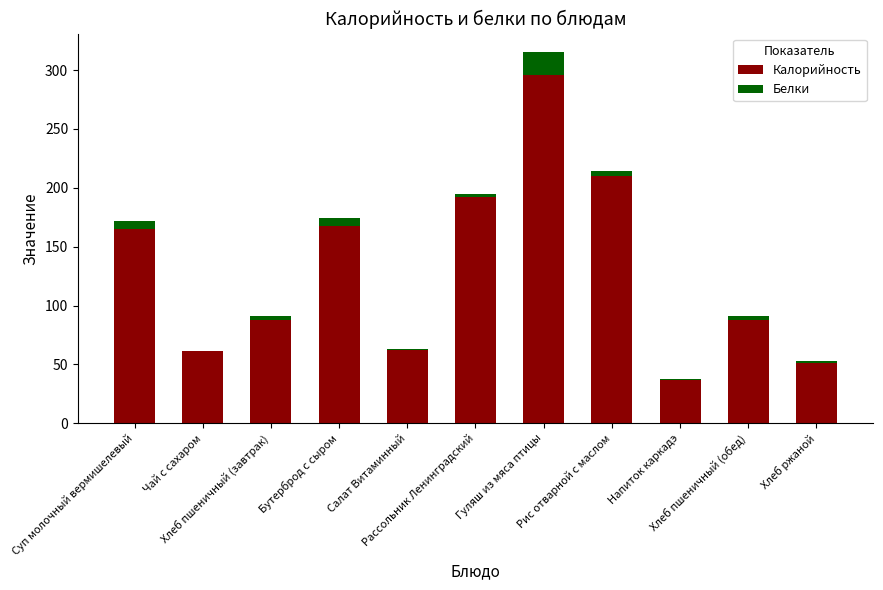

What is the maximum value for Калорийность?

296.1